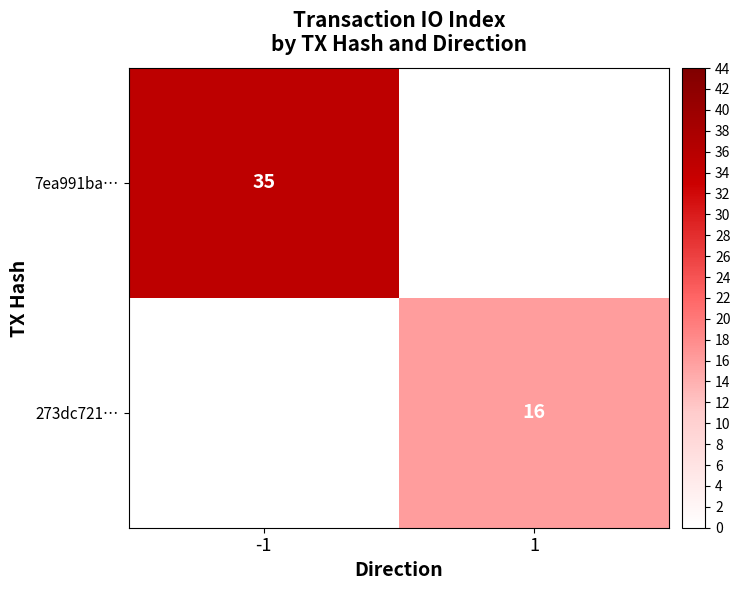

What is the maximum value shown in the chart?

35